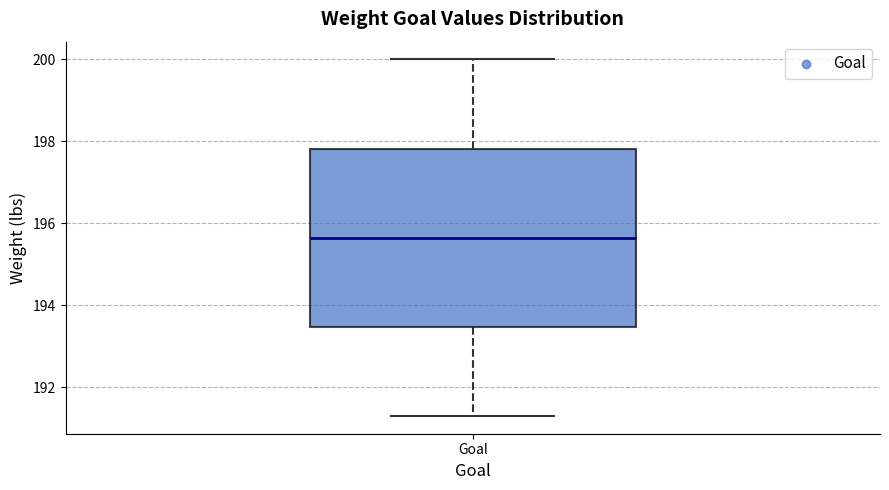

Transcribe this box plot: give where the median line is, the range the box spans, and where the two whiskers end, as read against the y-axis. The values are not printed on the chart, so give them approximately, as read against the axis.

median 195.6, box 193.4 to 197.8, whiskers 191.4 to 200.0